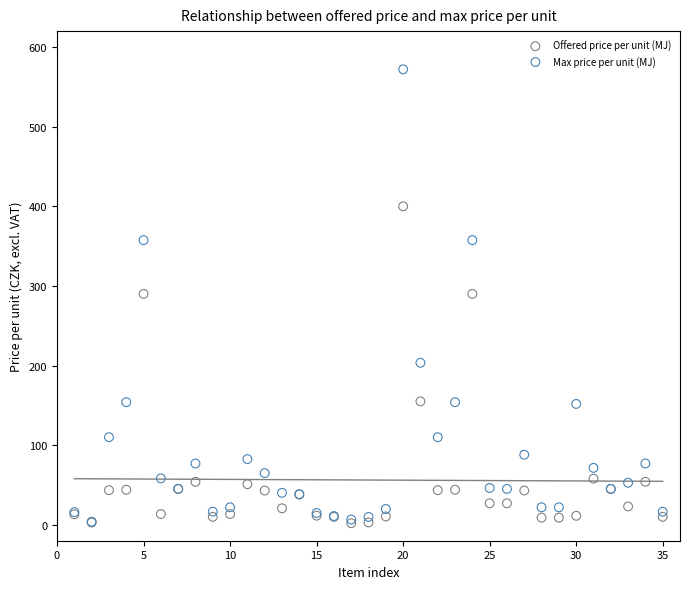

Which series contains the highest Y value?

Max price per unit (MJ)